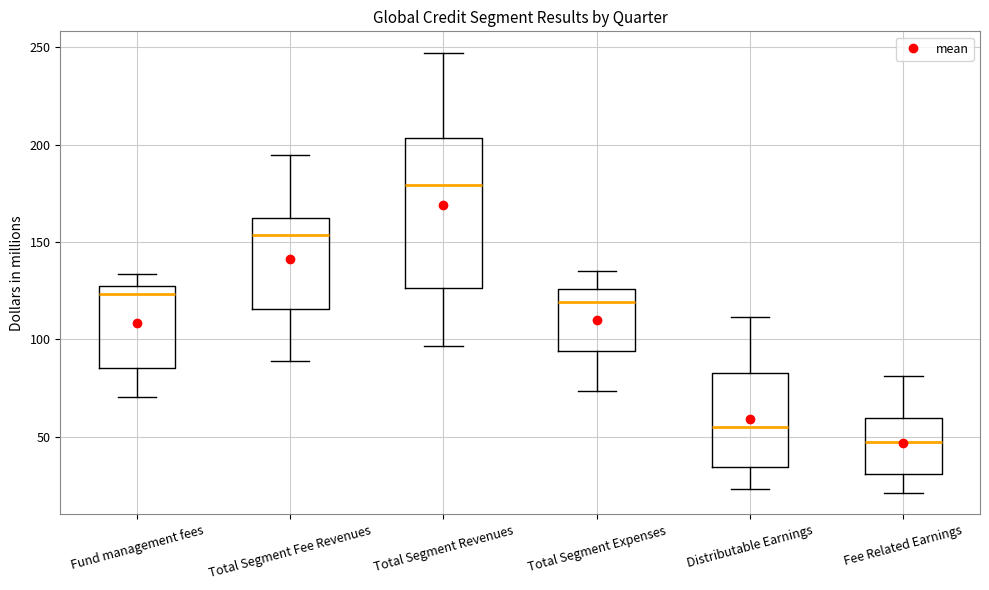

Where does the lower whisker of the box for Fund management fees end on the y-axis? The values are not printed on the chart, so give them approximately, as read against the axis.

70